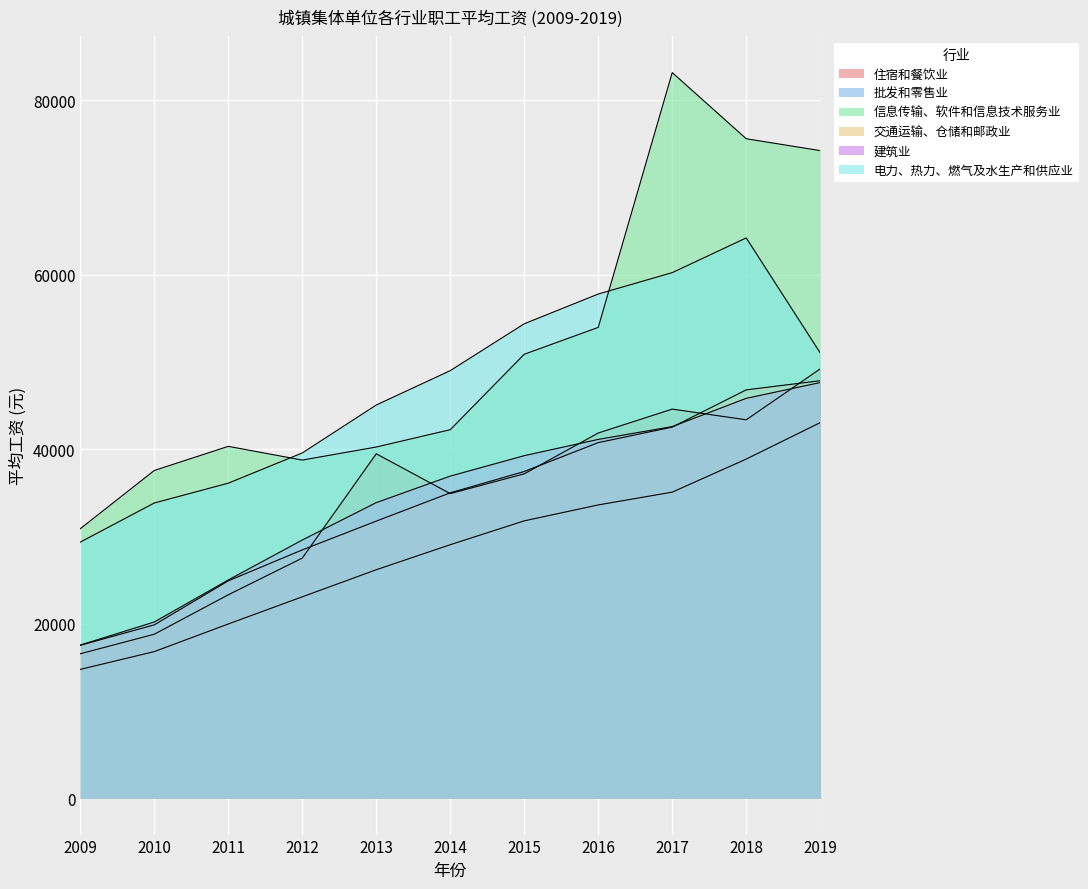

List the series in order of their peak value, highest first.

信息传输、软件和信息技术服务业, 电力、热力、燃气及水生产和供应业, 住宿和餐饮业, 交通运输、仓储和邮政业, 建筑业, 批发和零售业